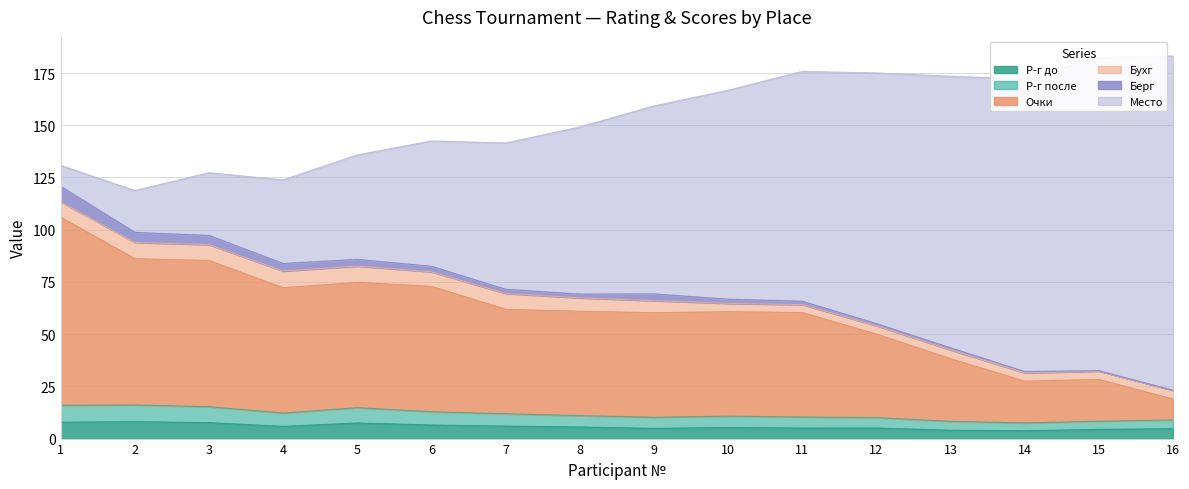

What is the maximum value for Р-г до?

8.1